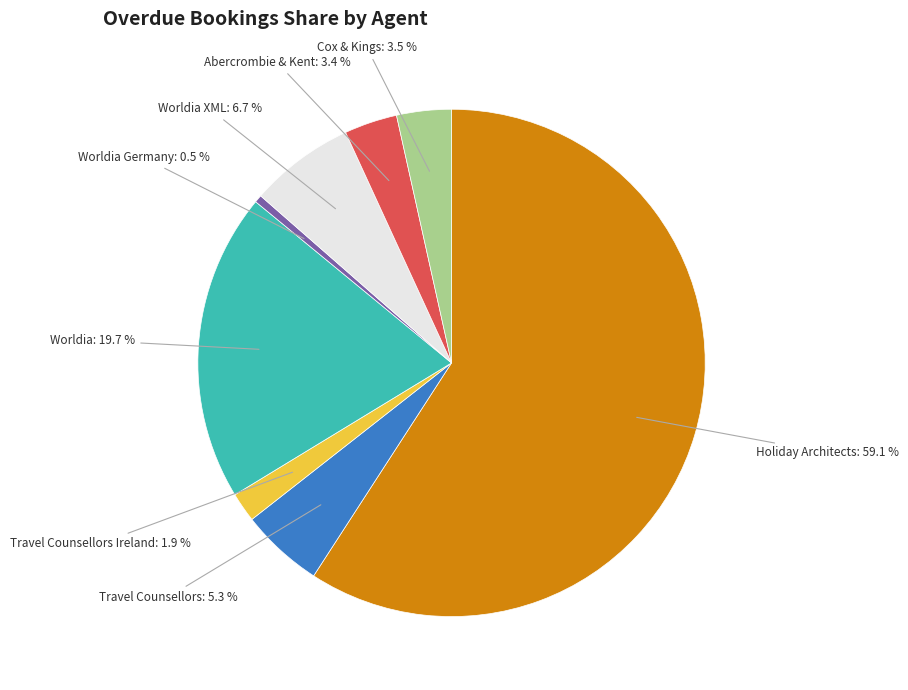

The Abercrombie & Kent slice represents 12% of the pie. True or false?

False